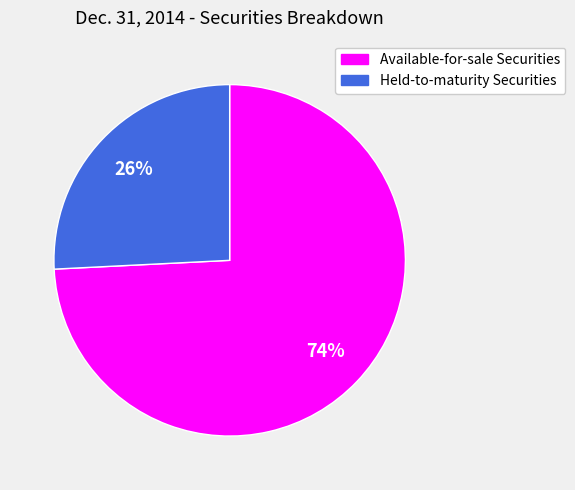

Do Available-for-sale Securities and Held-to-maturity Securities together represent more than half of the pie?

Yes